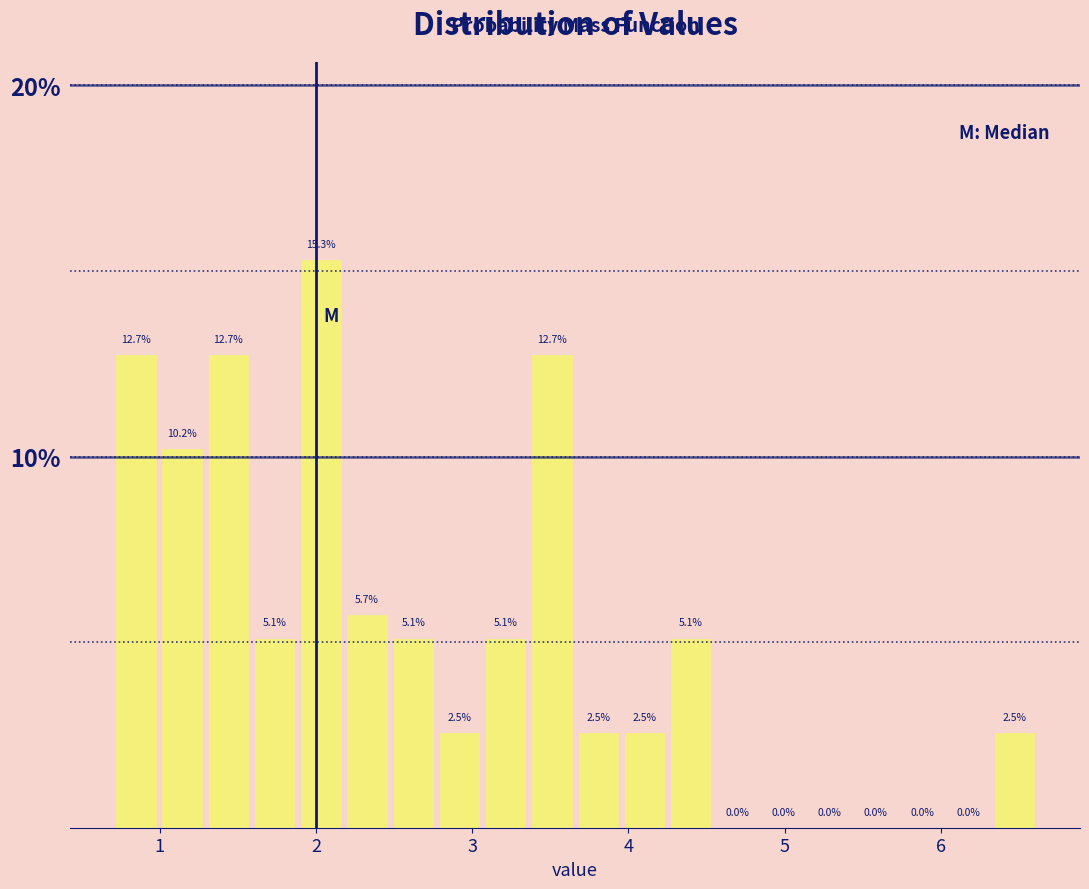

Read against the x-axis, roughly where is the centre of the tallest bar?

2.0